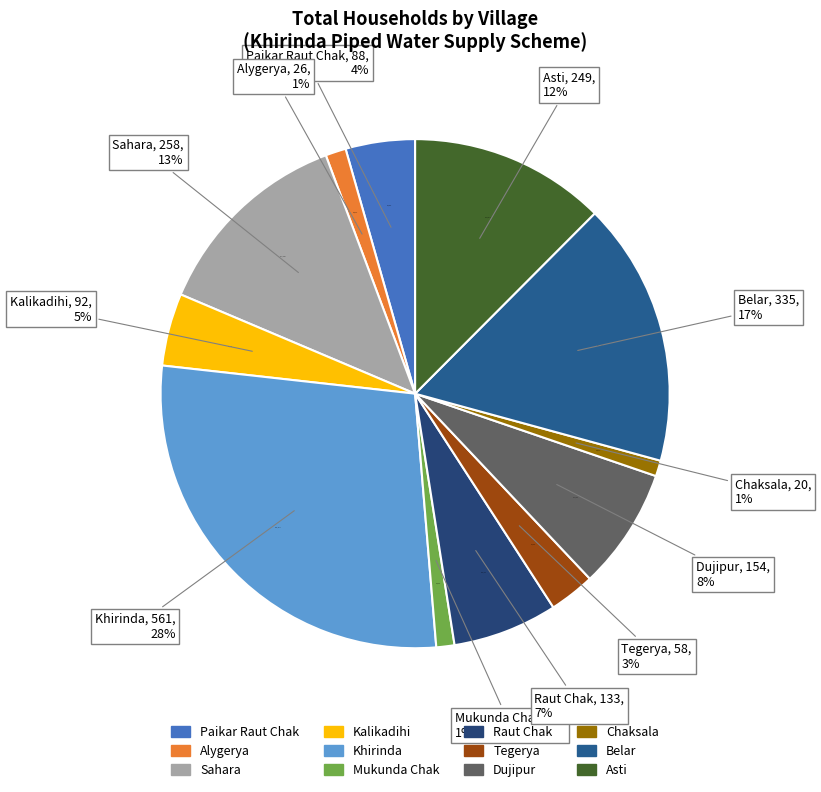

Combined, do Paikar Raut Chak and Kalikadihi account for over 50%?

No